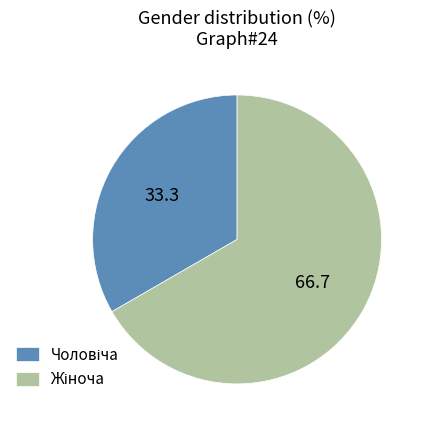

Is there any slice that represents more than half of the pie?

Yes